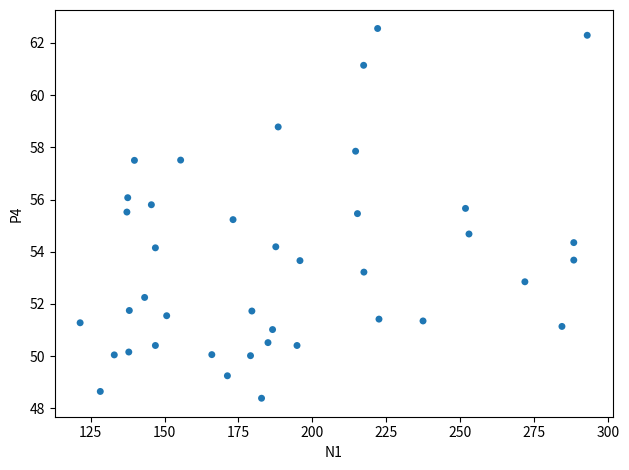

What is the range of X values (max minus min)?

171.6